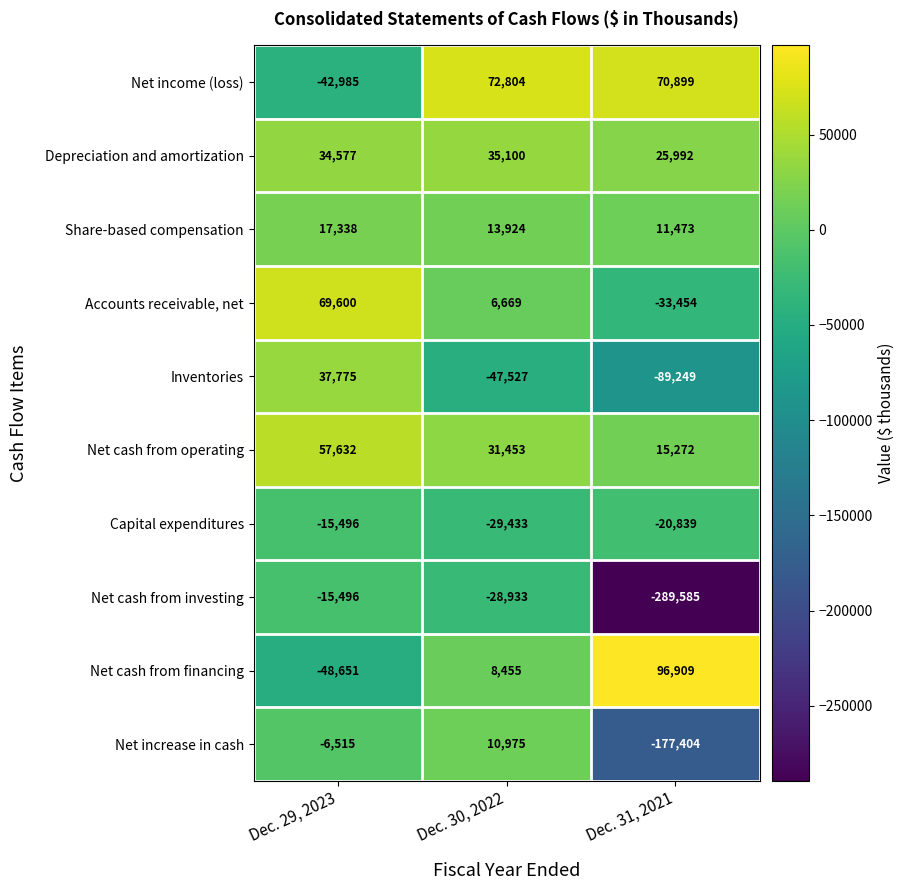

What is the minimum value shown in the chart?

-289585